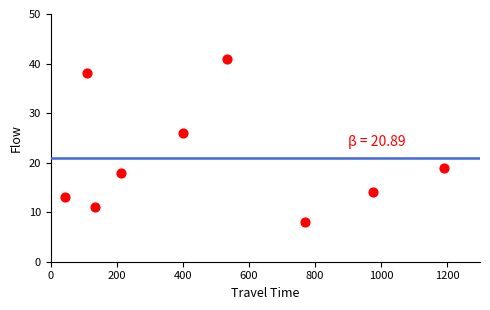

What is the range of Y values (max minus min)?

33